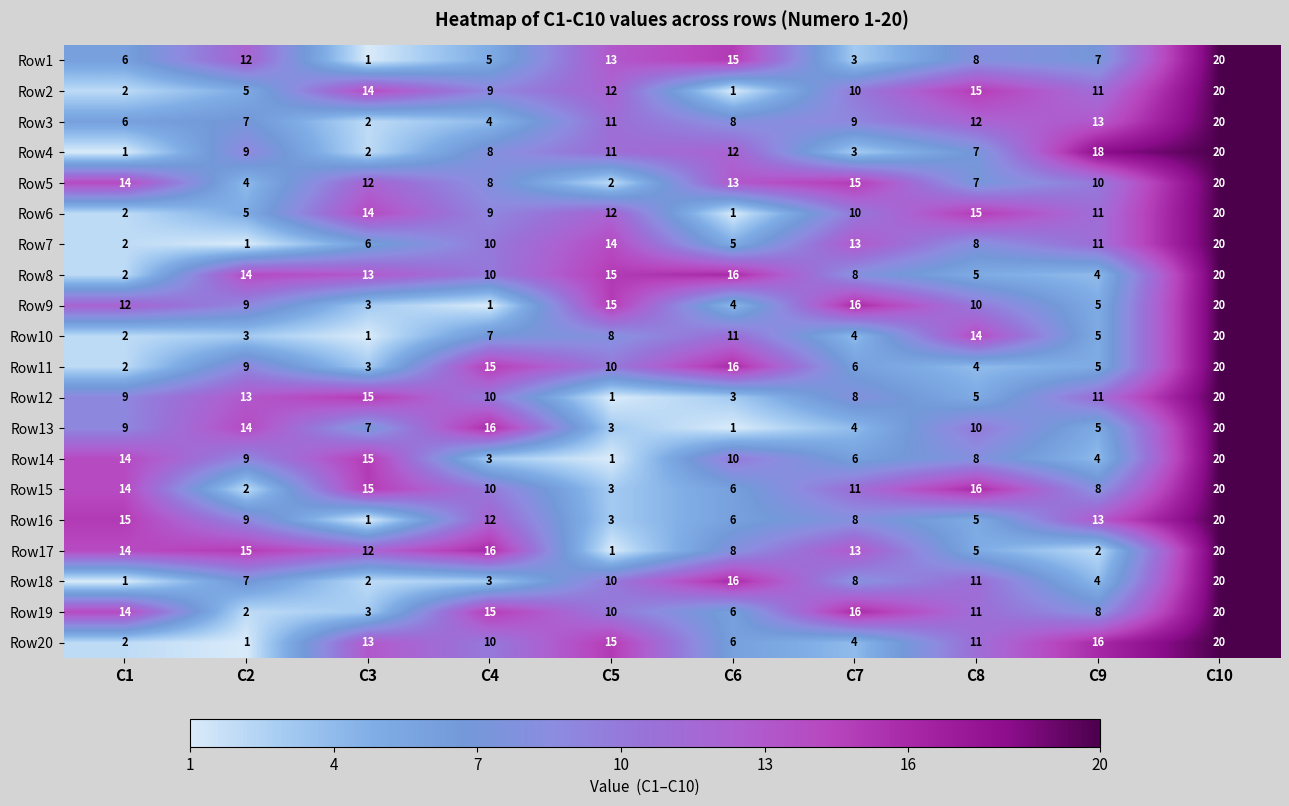

At which category is the sum across all series the highest?

C10